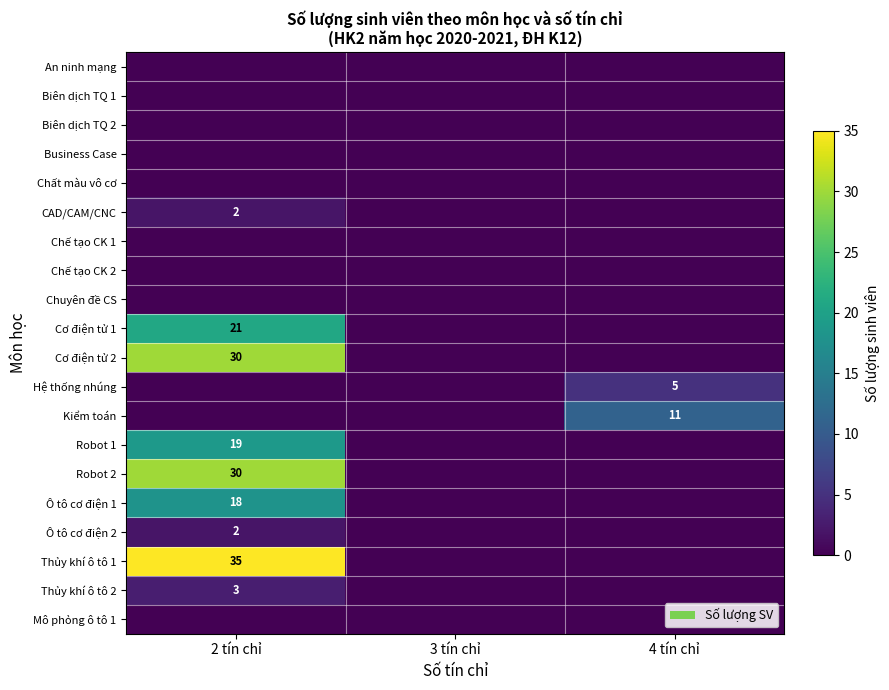

Between 3 tín chỉ and 4 tín chỉ, which series saw the biggest shift?

Kiểm toán